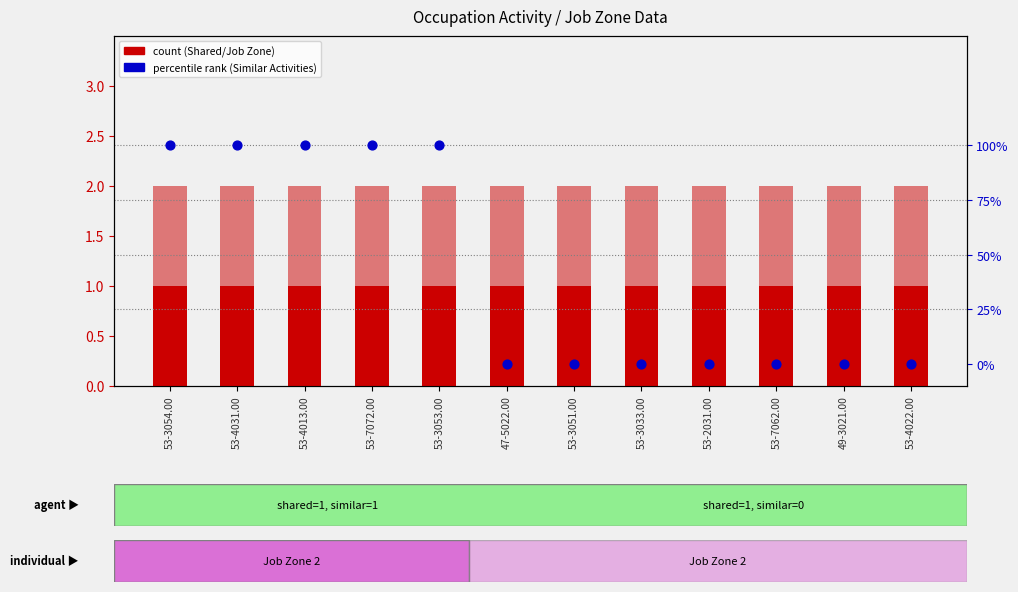

What is the total value across all series at 53-7062.00?

3